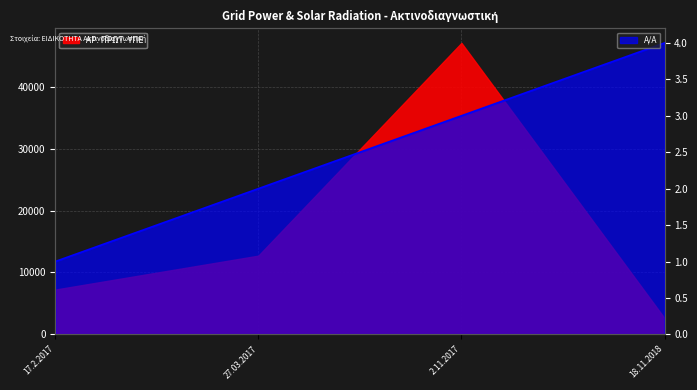

What is the minimum value shown in the chart?

1